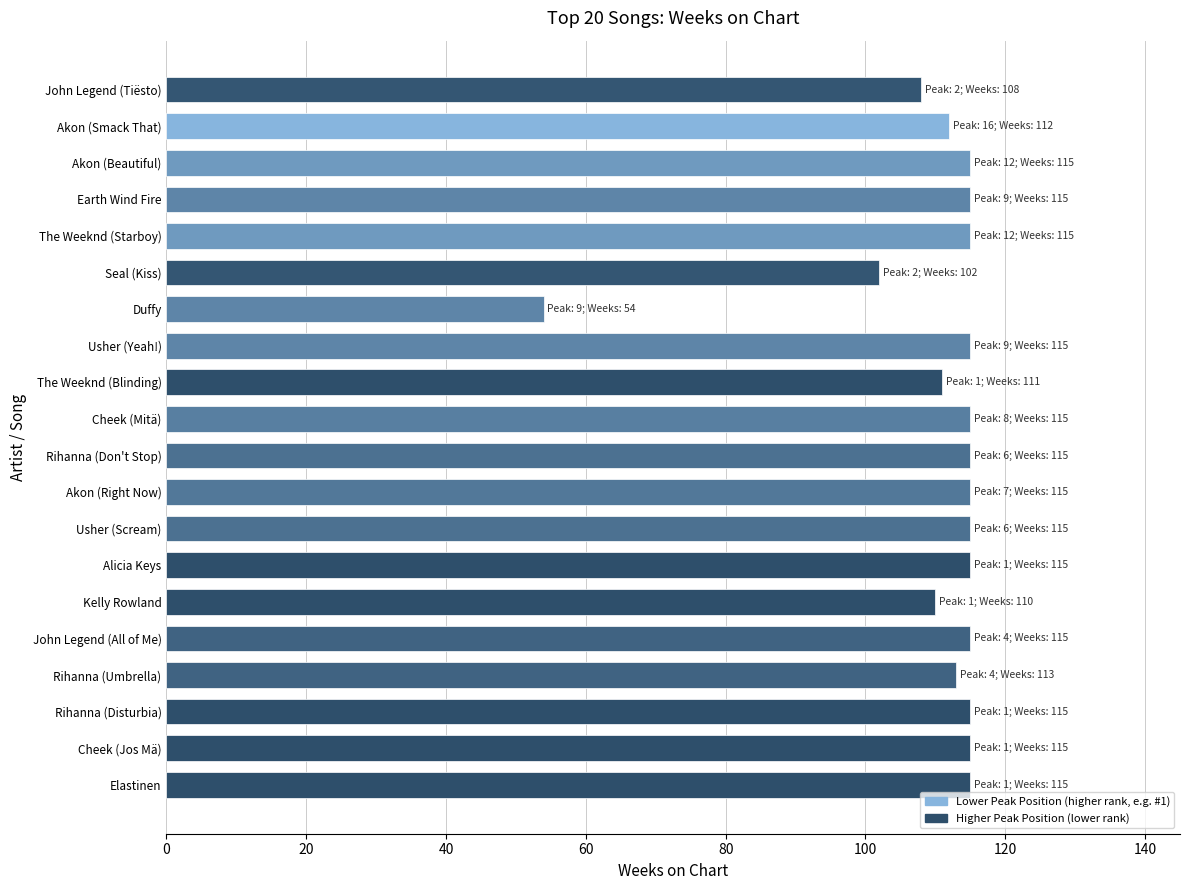

What is the sum of all values?

2205